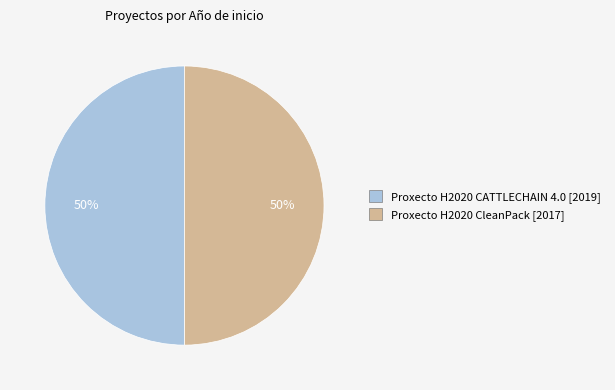

What is the ratio of the value at Proxecto H2020 CleanPack to the value at Proxecto H2020 CATTLECHAIN 4.0?

1.0